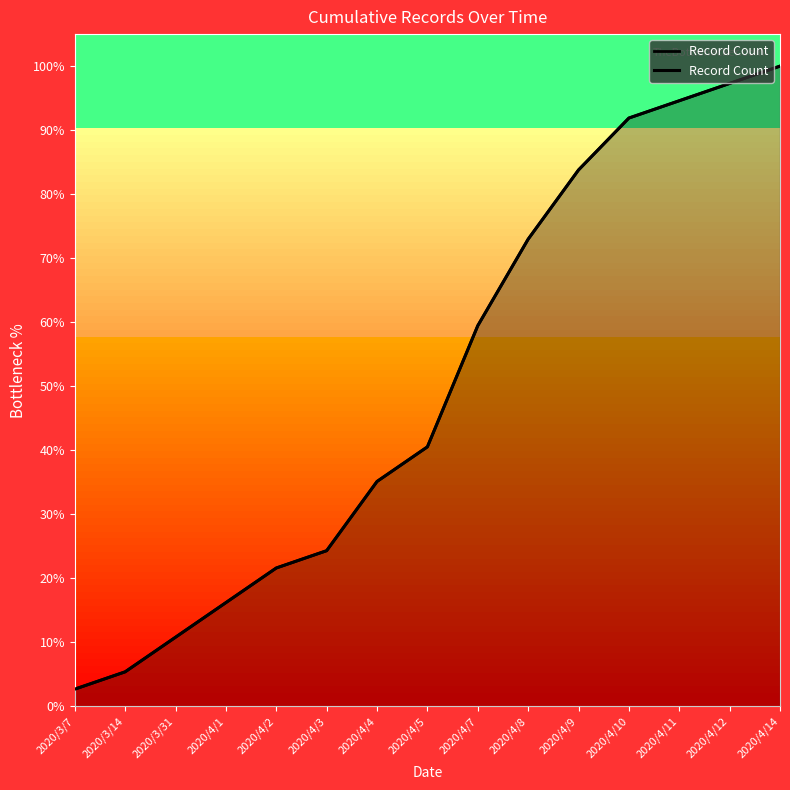

Approximately how many times larger is the value at 2020/4/3 compared to 2020/3/31?

2.3